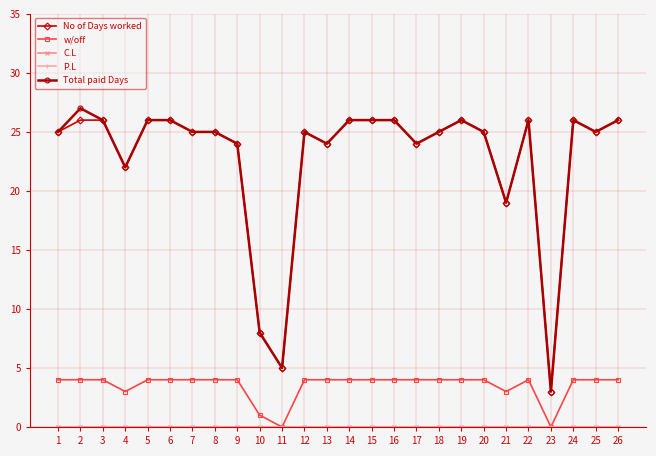

True or false: No of Days worked and P.L cross at least once.

False